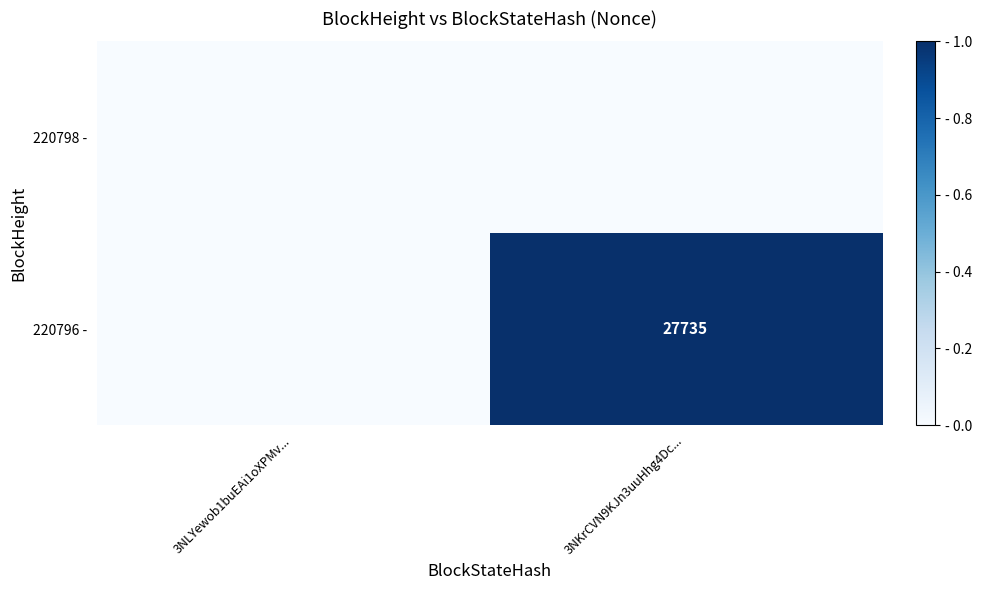

Is it true that 220796 - equals 13327 at 3NKrCVN9KJn3uuHhg4Dc...?

False